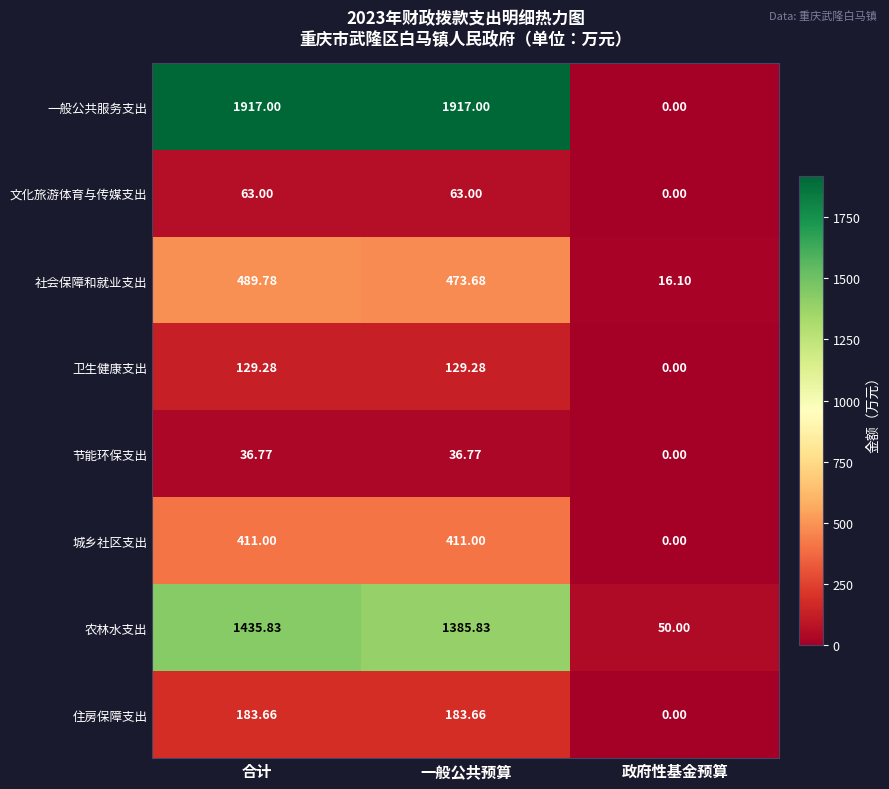

Which series changed the most between 合计 and 政府性基金预算?

一般公共服务支出